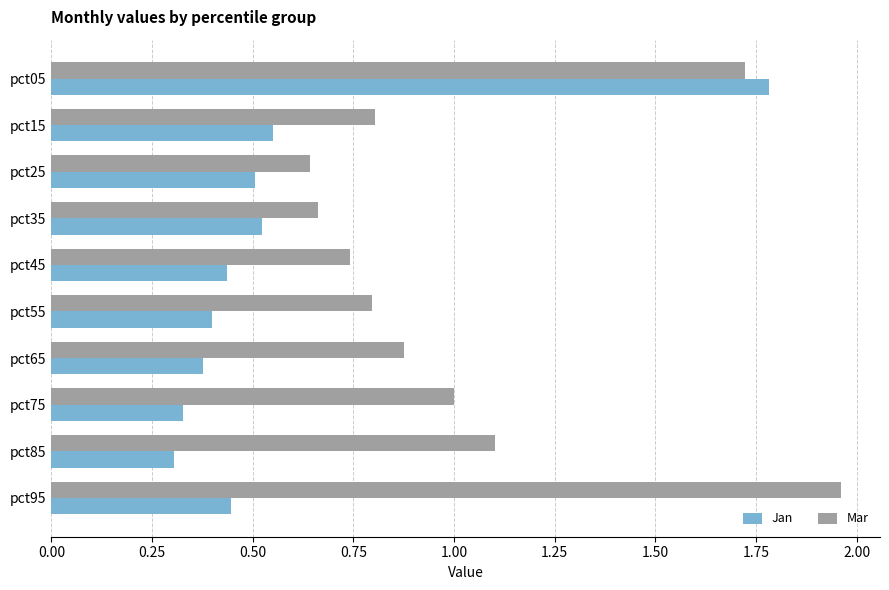

Which series has the largest total across all categories?

Mar